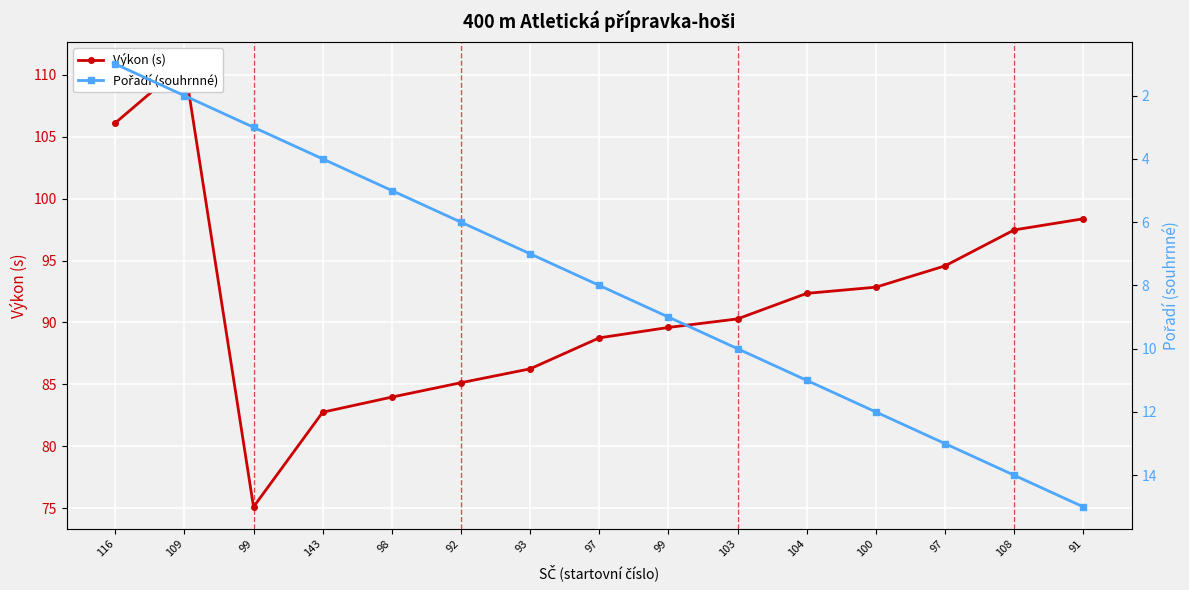

Which has a higher value, 100 or 97?

97